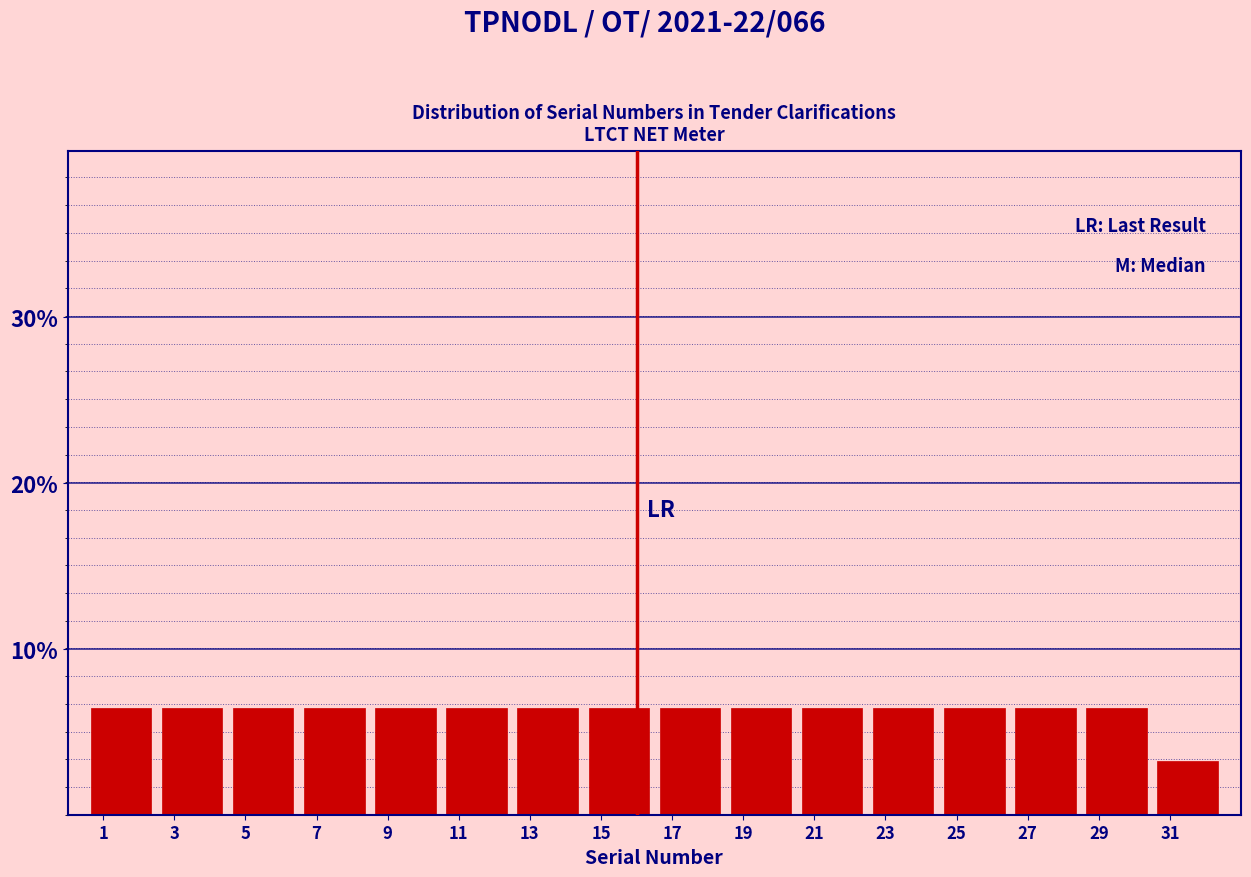

Reading left to right, list every bar in this chart as the range it spans on the x-axis followed by its height. The values are not printed on the chart, so give them approximately, as read against the axis.

0.5 to 2.5: 6
2.5 to 4.5: 6
4.5 to 6.5: 6
6.5 to 8.5: 6
8.5 to 10.5: 6
10.5 to 12.5: 6
12.5 to 14.5: 6
14.5 to 16.5: 6
16.5 to 18.5: 6
18.5 to 20.5: 6
20.5 to 22.5: 6
22.5 to 24.5: 6
24.5 to 26.5: 6
26.5 to 28.5: 6
28.5 to 30.5: 6
30.5 to 32.5: 3